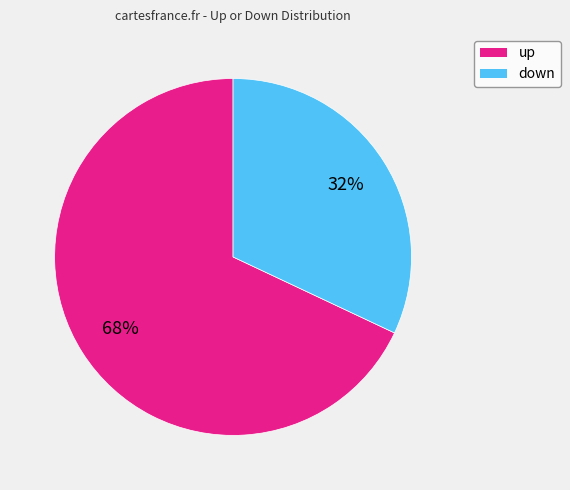

How many segments does this pie chart have?

2